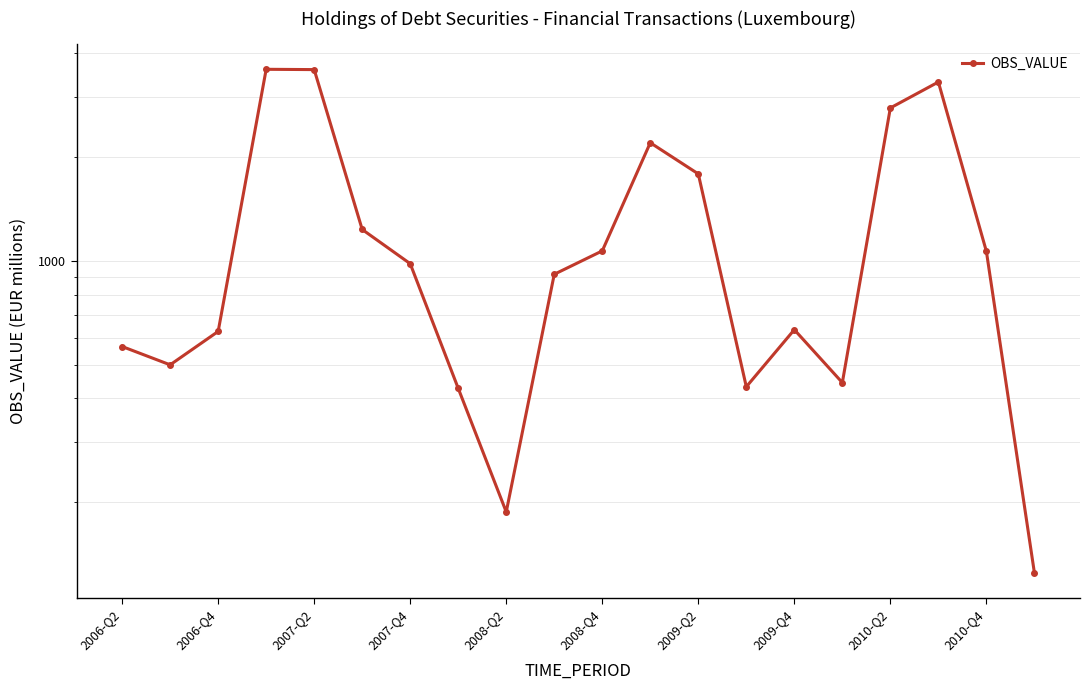

What is the change in value from 2008-Q2 to 2009-Q2?

+1602.2